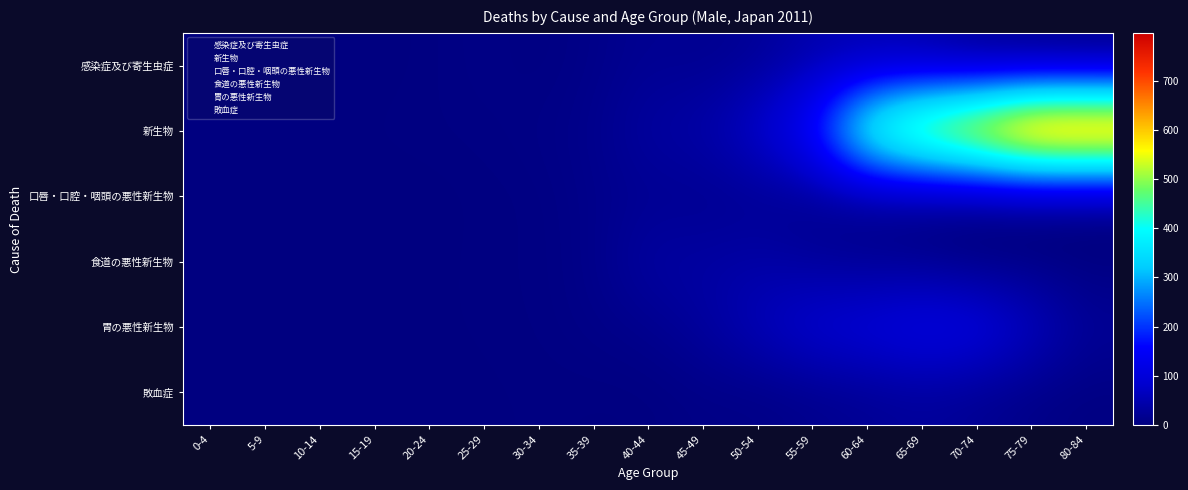

Reading left to right, extract all data points from this chart.

感染症及び寄生虫症: 0-4=1	5-9=1	10-14=0	15-19=0	20-24=2	25-29=7	30-34=2	35-39=9	40-44=20	45-49=16	50-54=24	55-59=47	60-64=49	65-69=40	70-74=15	75-79=6	80-84=1
新生物: 0-4=0	5-9=1	10-14=1	15-19=2	20-24=3	25-29=4	30-34=7	35-39=13	40-44=35	45-49=43	50-54=85	55-59=173	60-64=473	65-69=592	70-74=677	75-79=793	80-84=797
口唇・口腔・咽頭の悪性新生物: 0-4=0	5-9=0	10-14=0	15-19=0	20-24=0	25-29=2	30-34=3	35-39=11	40-44=18	45-49=15	50-54=18	55-59=15	60-64=14	65-69=6	70-74=2	75-79=3	80-84=0
食道の悪性新生物: 0-4=0	5-9=0	10-14=0	15-19=0	20-24=0	25-29=3	30-34=3	35-39=10	40-44=37	45-49=36	50-54=41	55-59=26	60-64=18	65-69=14	70-74=2	75-79=2	80-84=0
胃の悪性新生物: 0-4=0	5-9=0	10-14=0	15-19=0	20-24=1	25-29=2	30-34=3	35-39=8	40-44=14	45-49=31	50-54=62	55-59=94	60-64=106	65-69=124	70-74=118	75-79=74	80-84=27
敗血症: 0-4=0	5-9=0	10-14=0	15-19=0	20-24=0	25-29=1	30-34=2	35-39=1	40-44=1	45-49=7	50-54=6	55-59=13	60-64=20	65-69=28	70-74=19	75-79=8	80-84=2